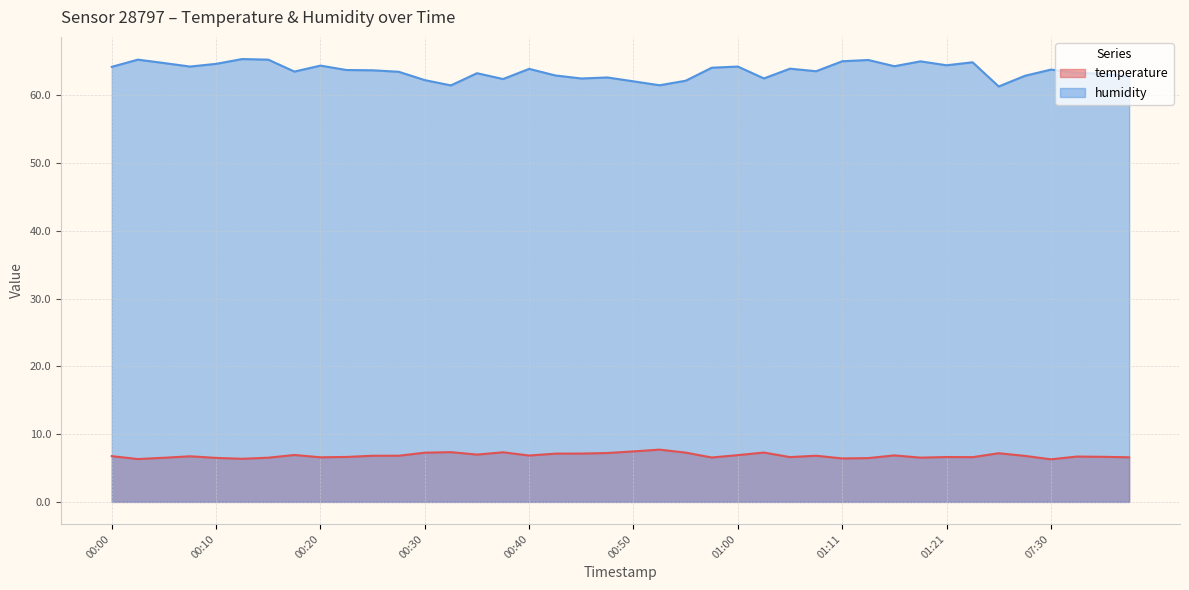

What are all the series names shown in the legend?

temperature, humidity